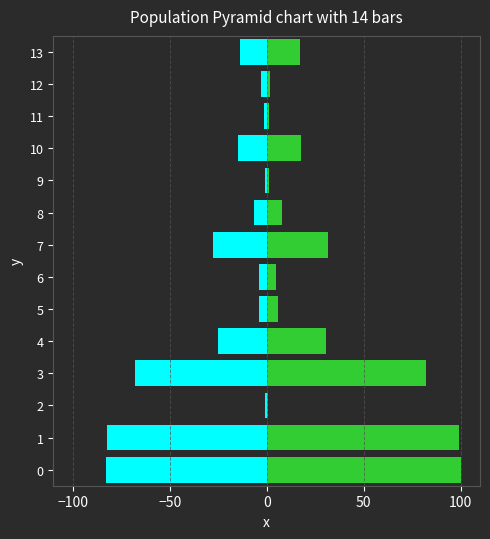

What is the label of the 9th bar from the left?

8